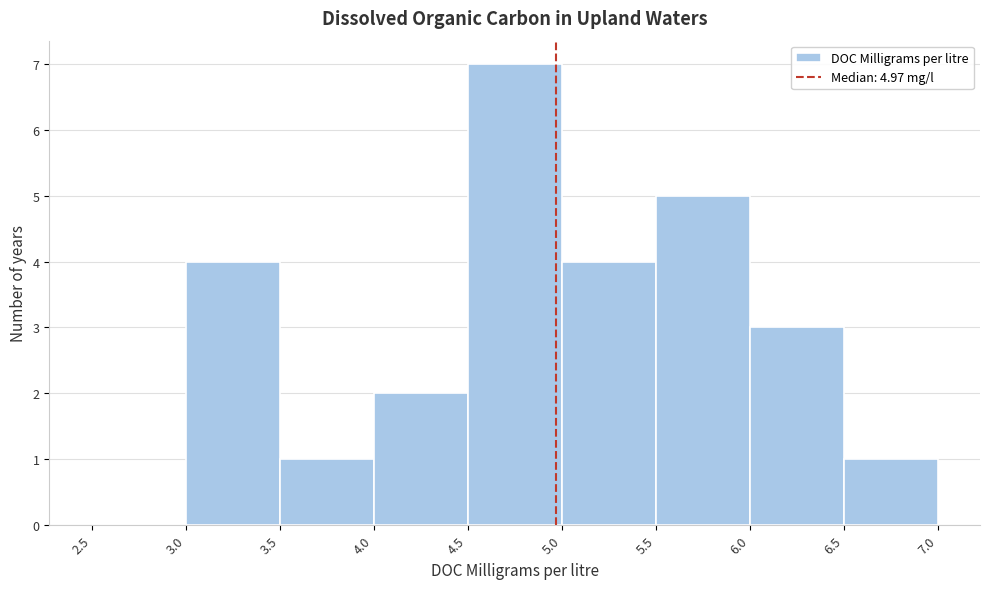

Over which range of the x-axis is the bar tallest?

4.5 to 5.0